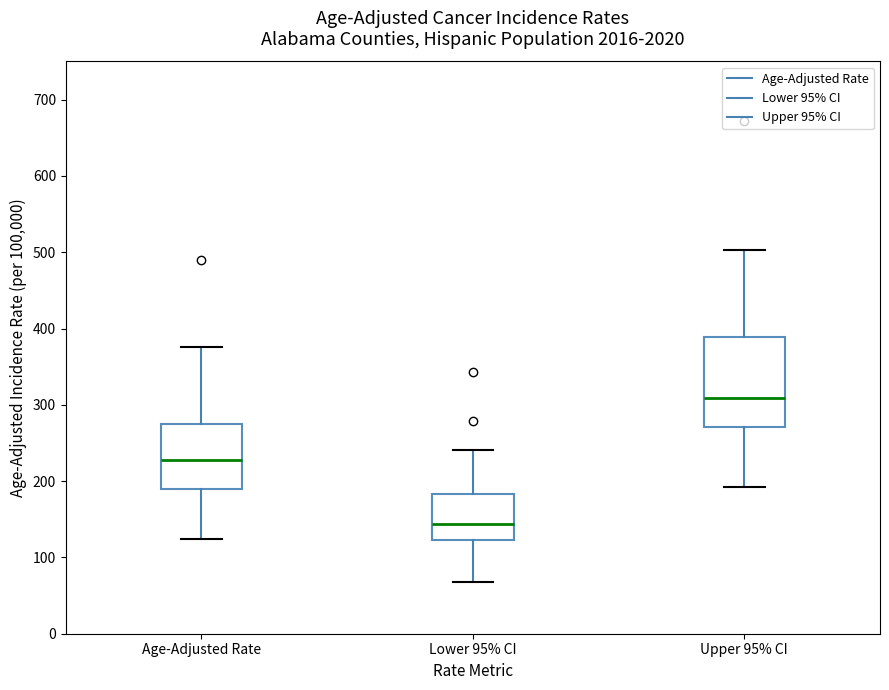

Which box has the highest median line?

Upper 95% CI